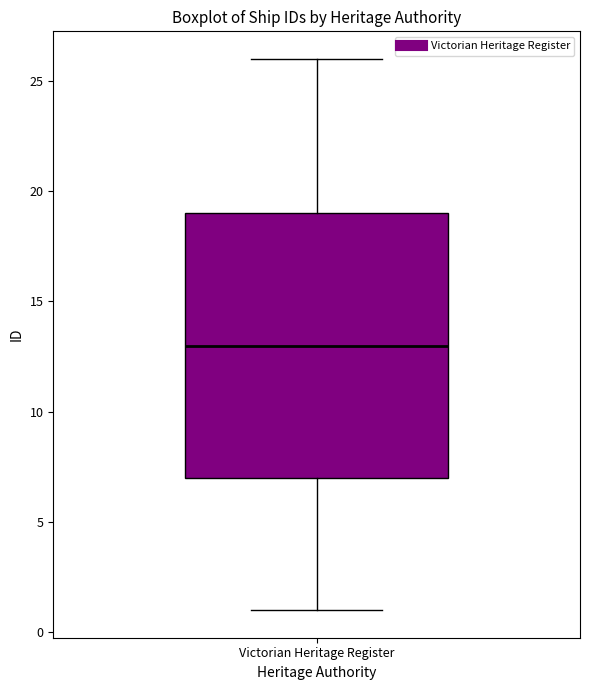

Where is the lower edge of the box for Victorian Heritage Register on the y-axis? The values are not printed on the chart, so give them approximately, as read against the axis.

7